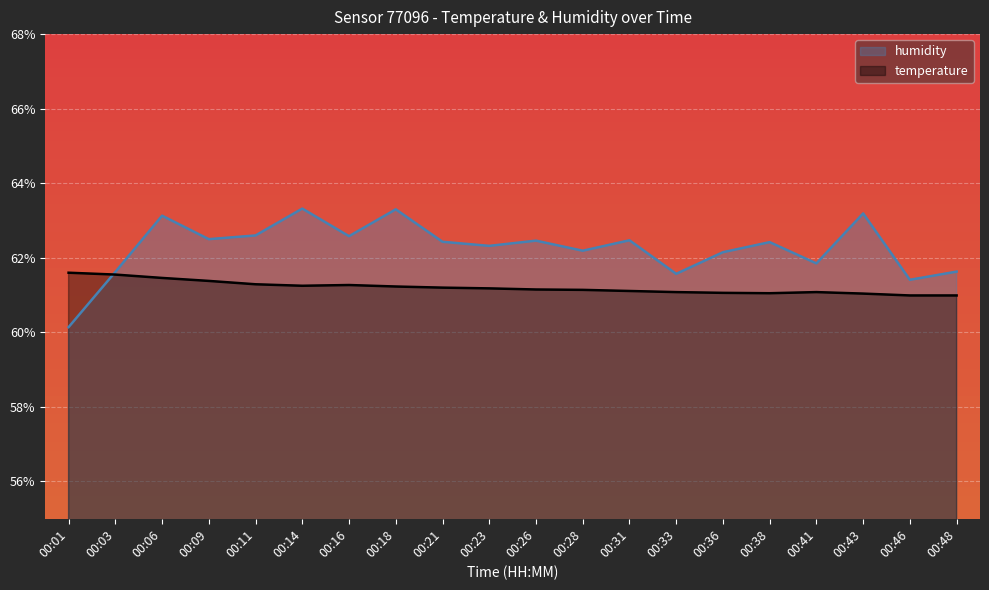

Where do temperature and humidity first cross each other?

00:01 and 00:03